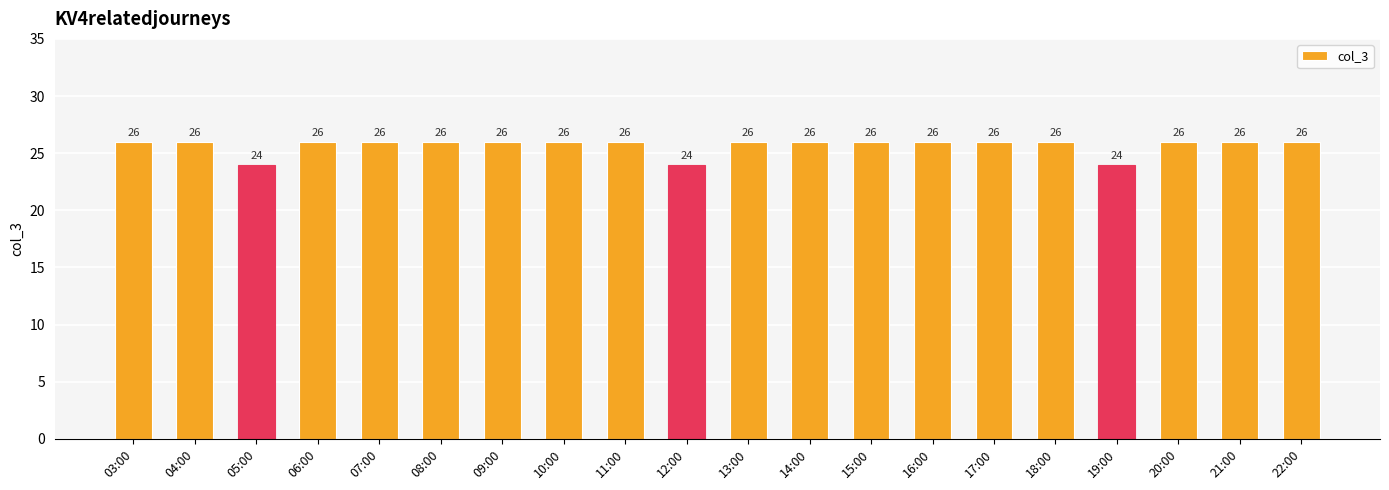

What is the minimum value shown in the chart?

24